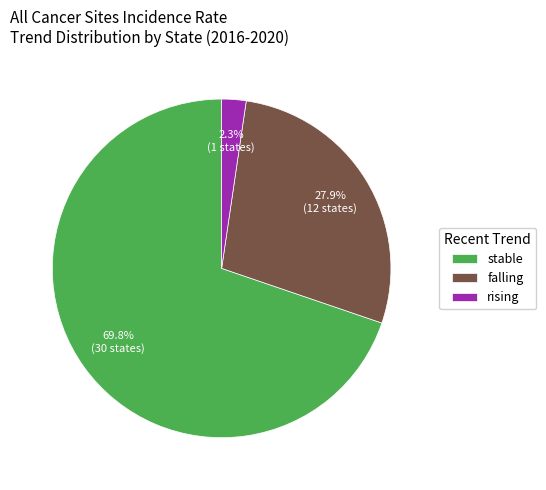

The stable slice represents 84% of the pie. True or false?

False